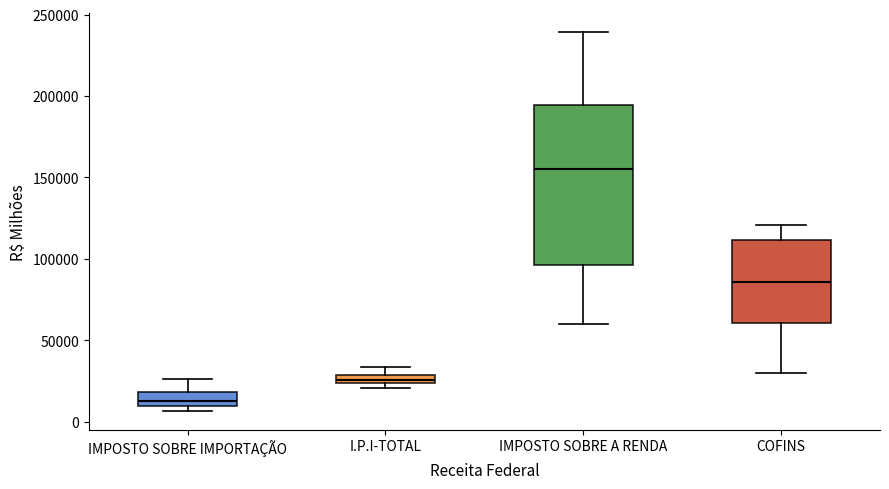

Where is the upper edge of the box for COFINS on the y-axis? The values are not printed on the chart, so give them approximately, as read against the axis.

110000